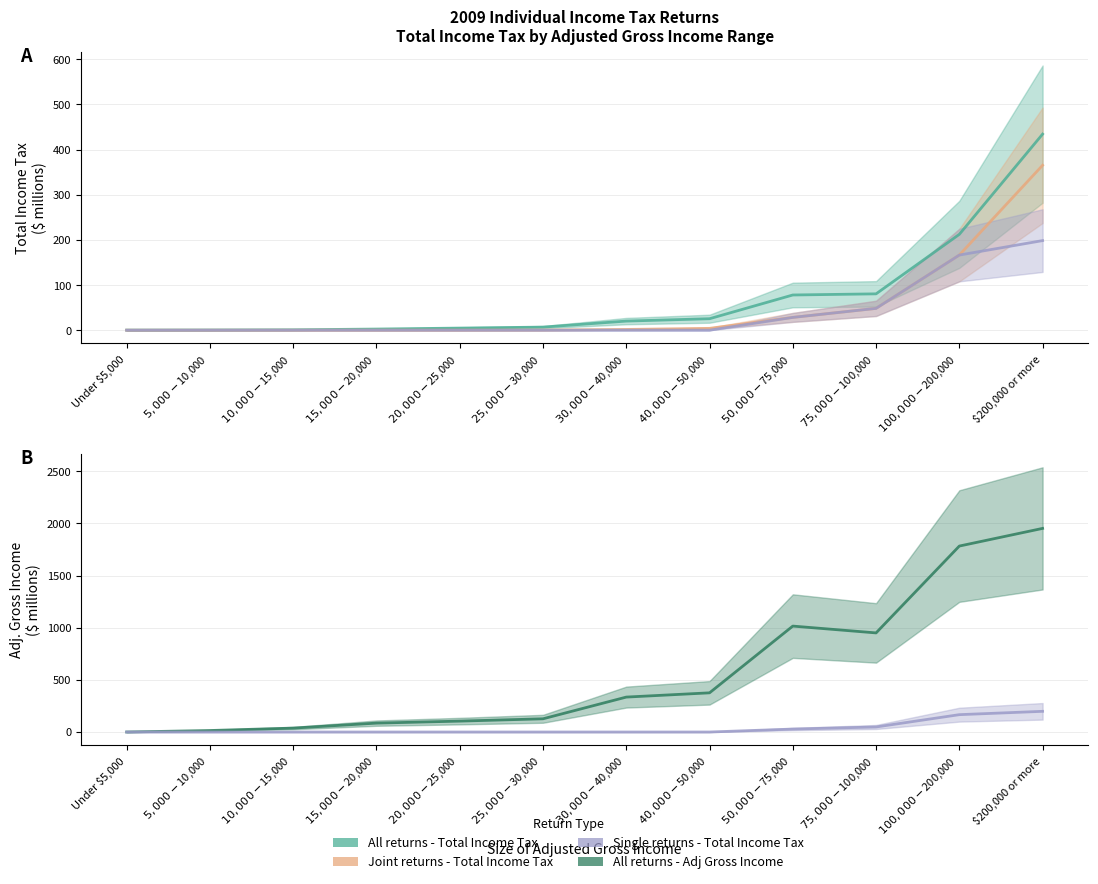

What is the sum of all All returns - Adj Gross Income values?

6781.9